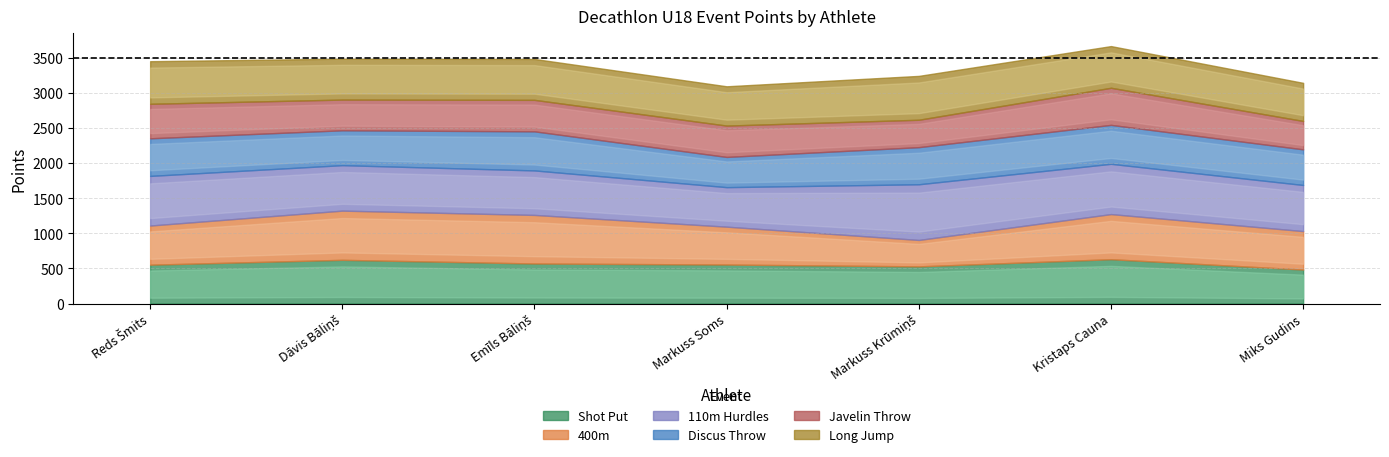

At which label does 400m first exceed 557?

Dāvis Bāliņš